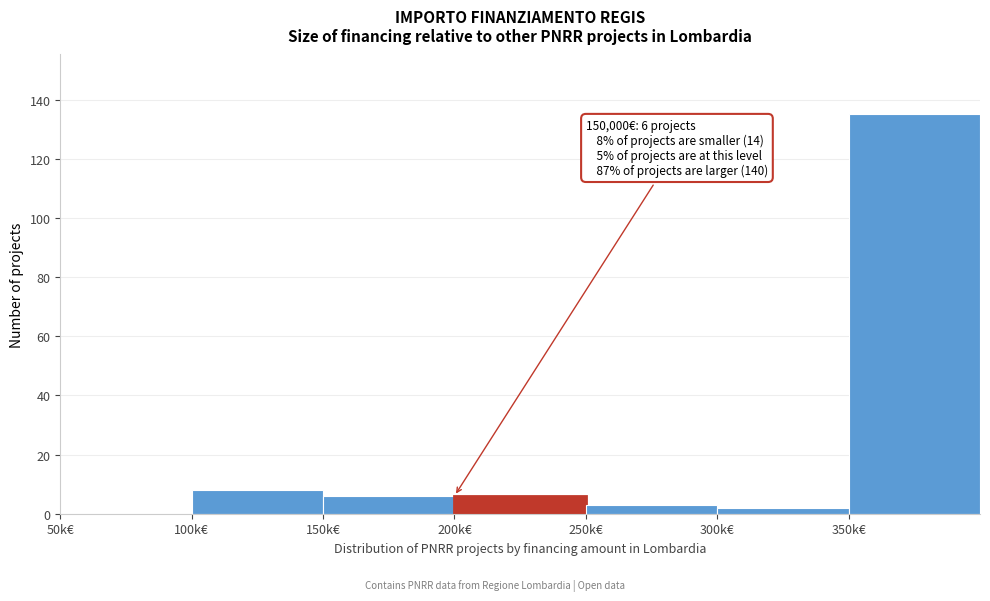

Reading right to left, list all the values displayed in this chart.

350k€=135	300k€=2	250k€=3	200k€=6	150k€=6	100k€=8	50k€=0